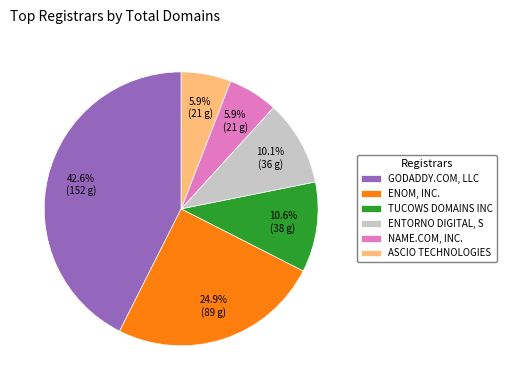

Is there a majority slice in this chart?

No